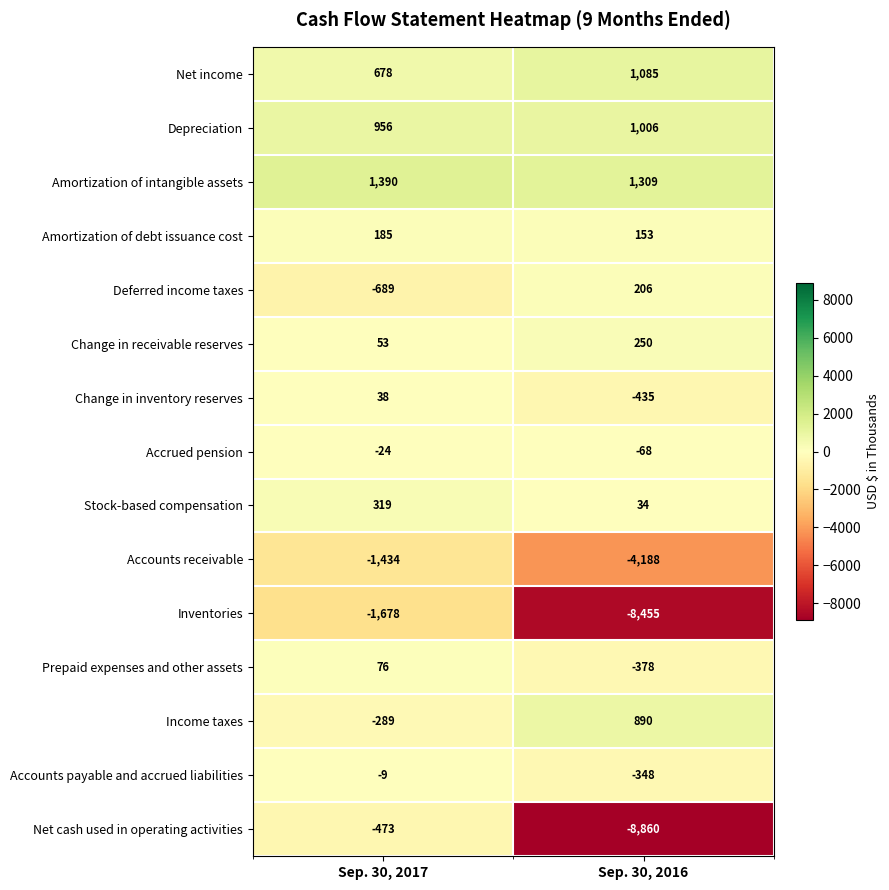

Which series has the largest total across all categories?

Amortization of intangible assets